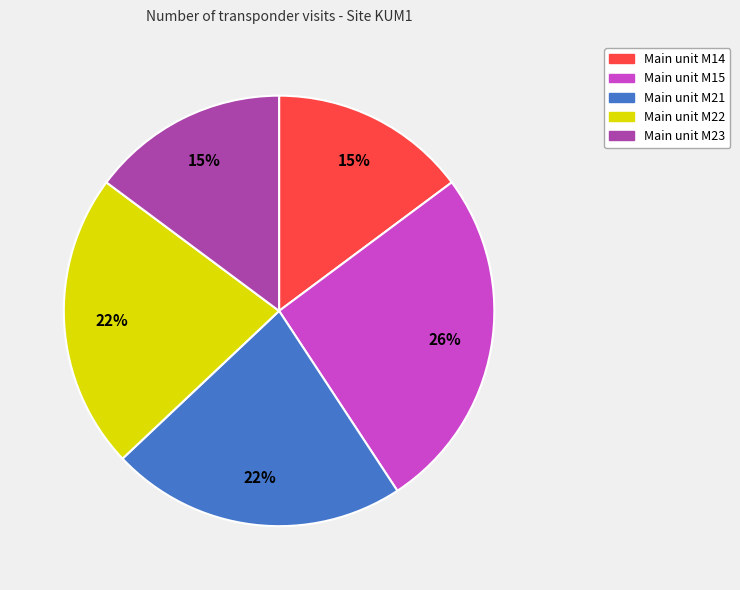

To the nearest percent, what is the difference between the largest and smallest slice percentages?

11%